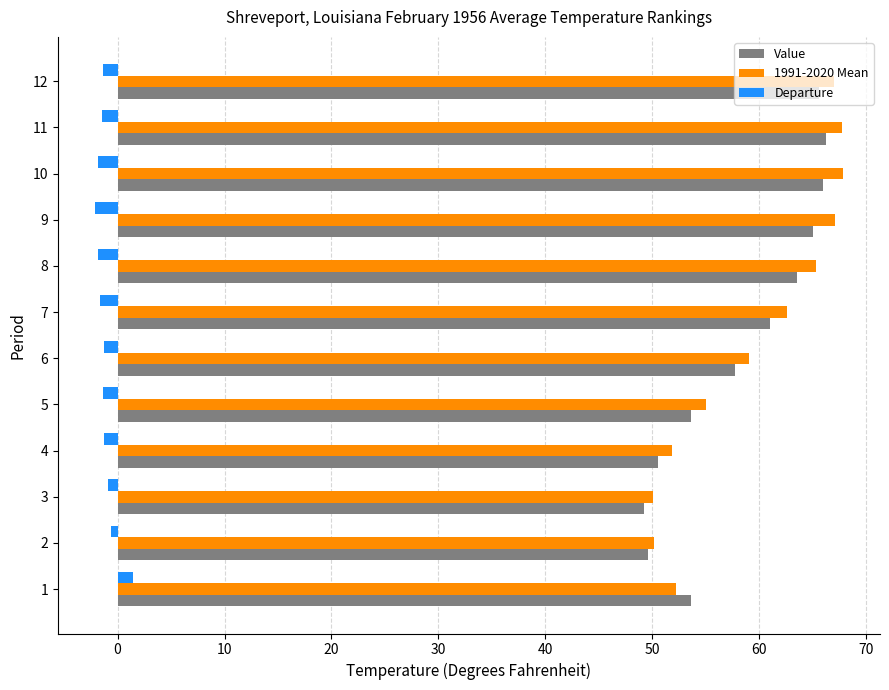

Is the value of Departure at 12 greater than the value of Value at 2?

No